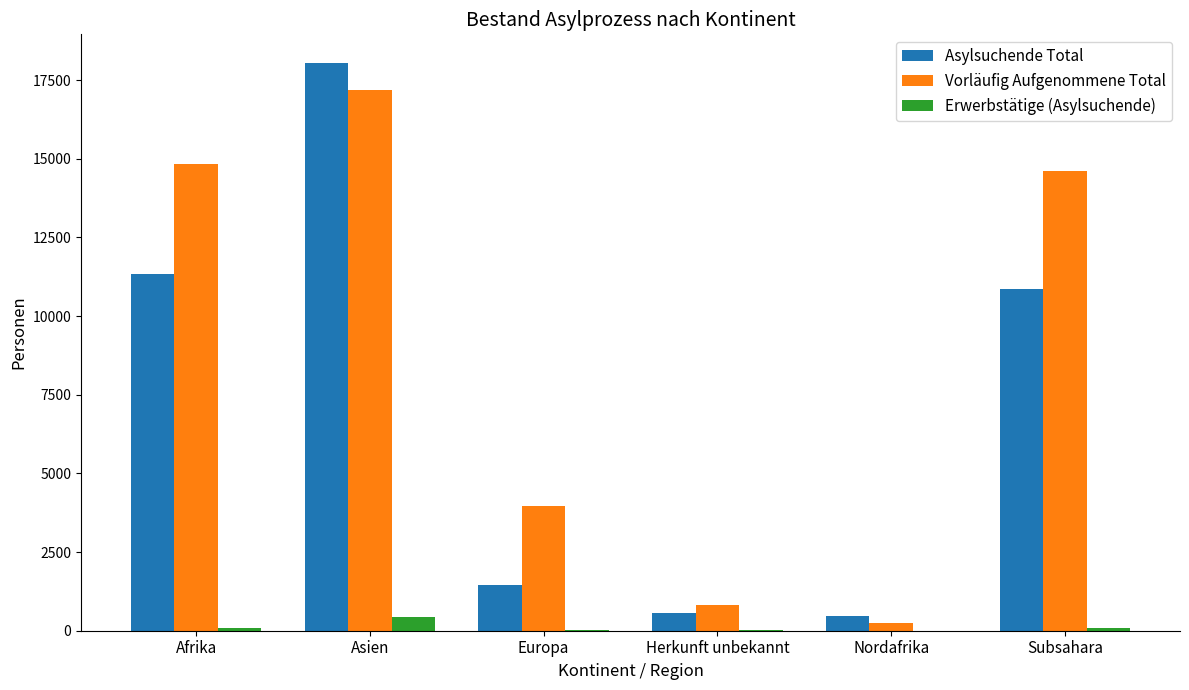

What is the difference between the Asylsuchende Total values at Herkunft unbekannt and Subsahara?

10314